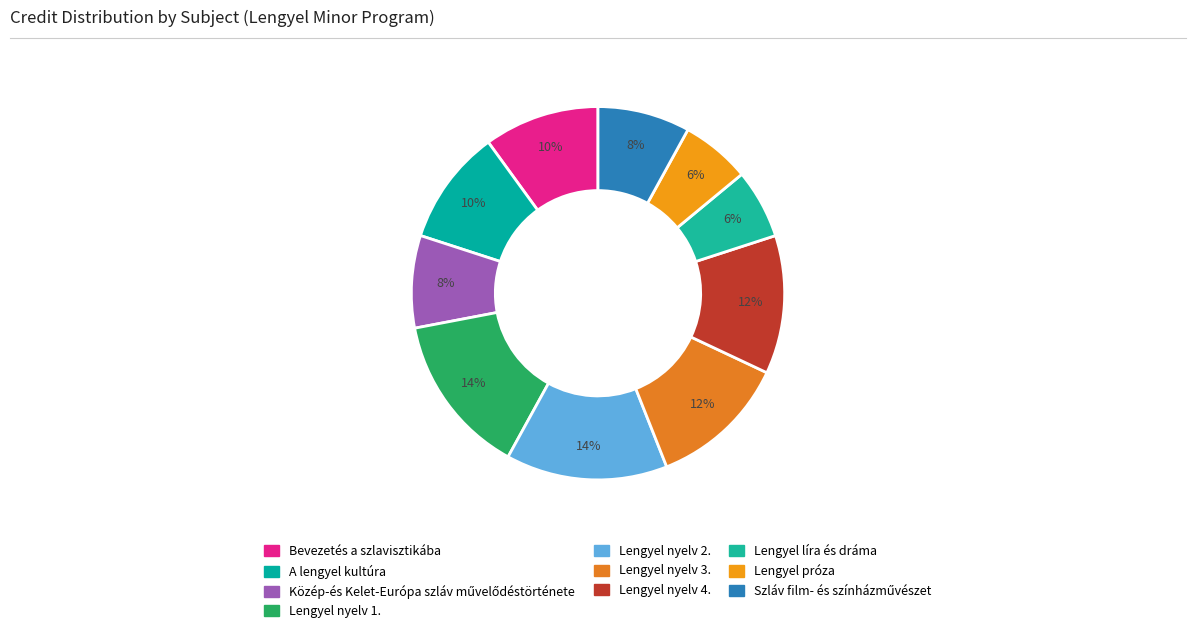

How many slices are in this pie chart?

10